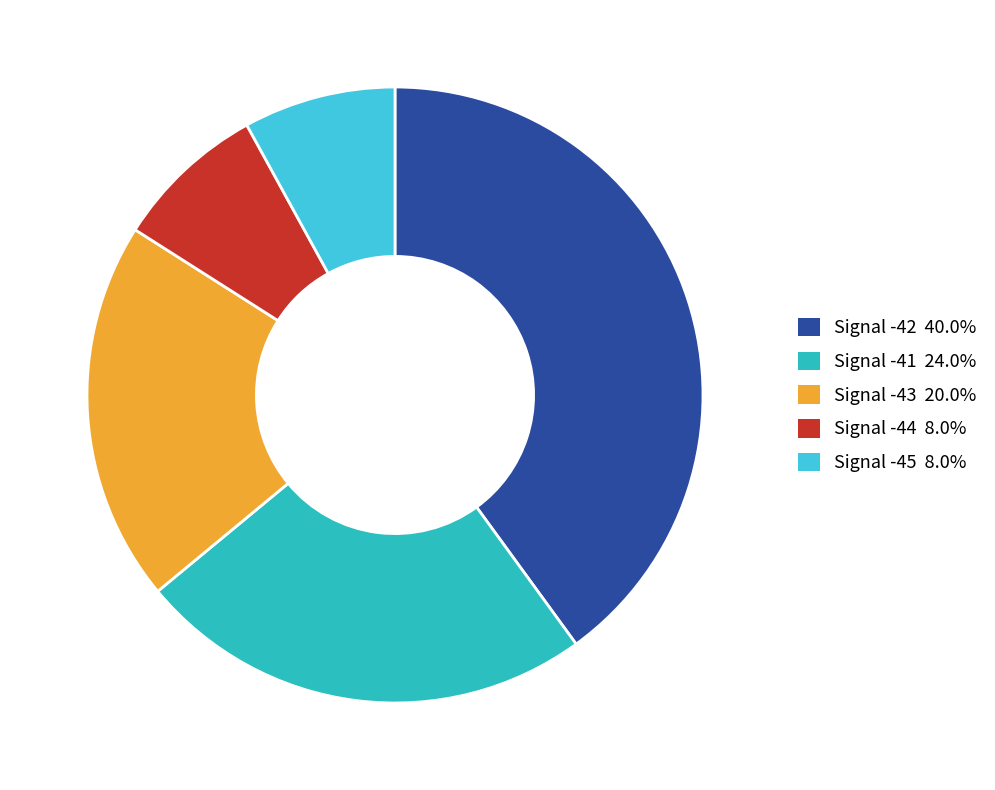

Approximately how many times larger is the value at Signal -41 24.0% compared to Signal -43 20.0%?

1.2